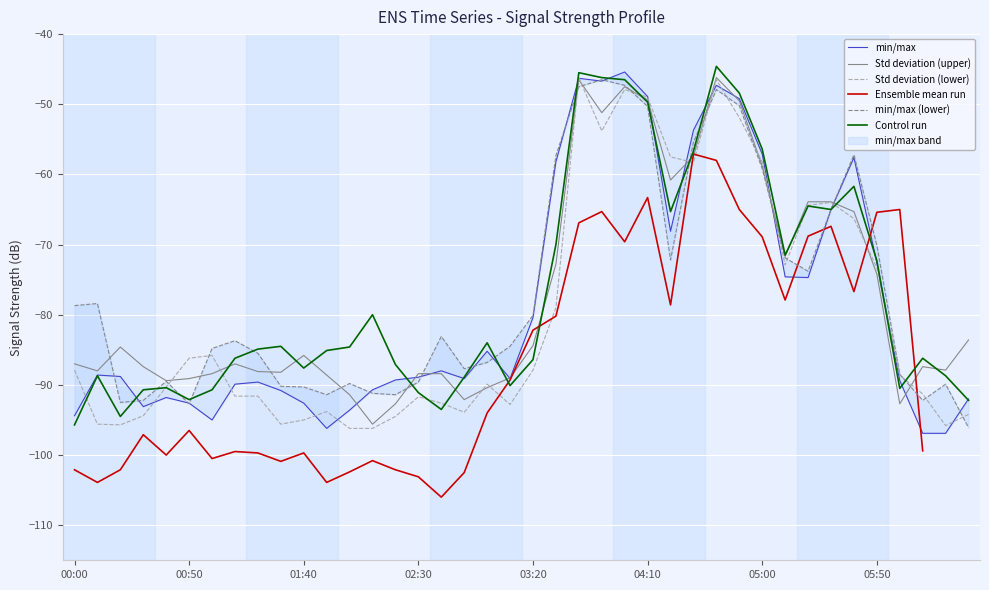

How many data points in Std deviation (lower) are above -88?

19